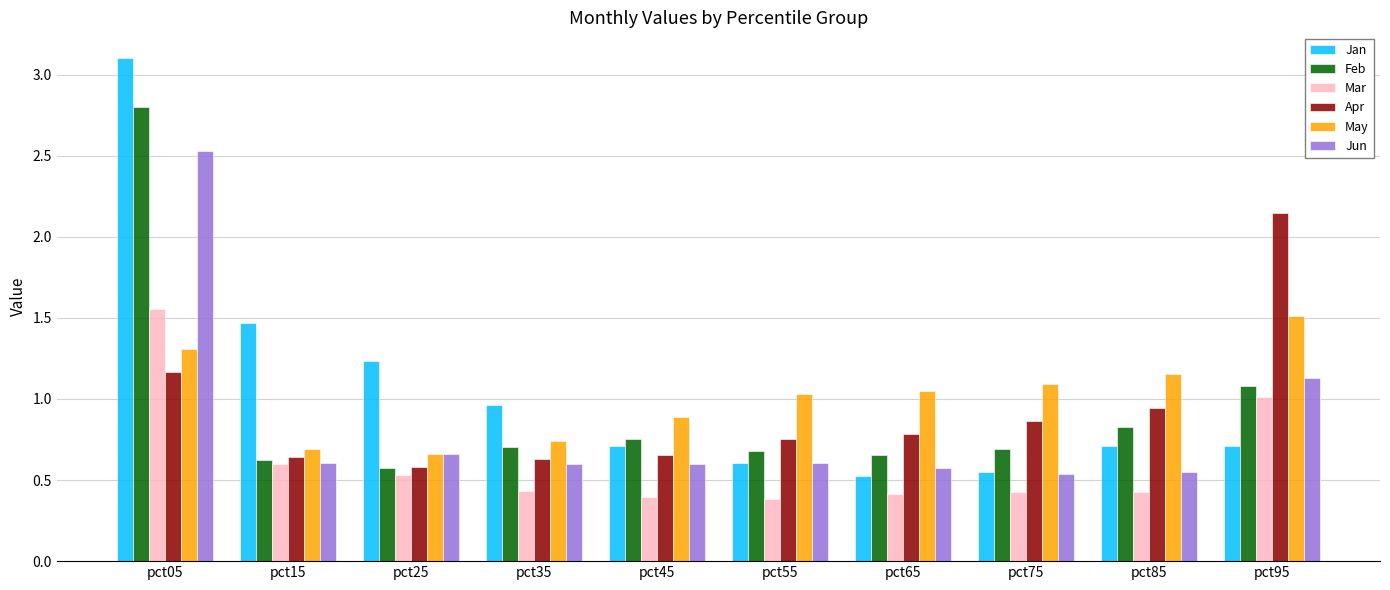

At which label does Apr reach its peak?

pct95